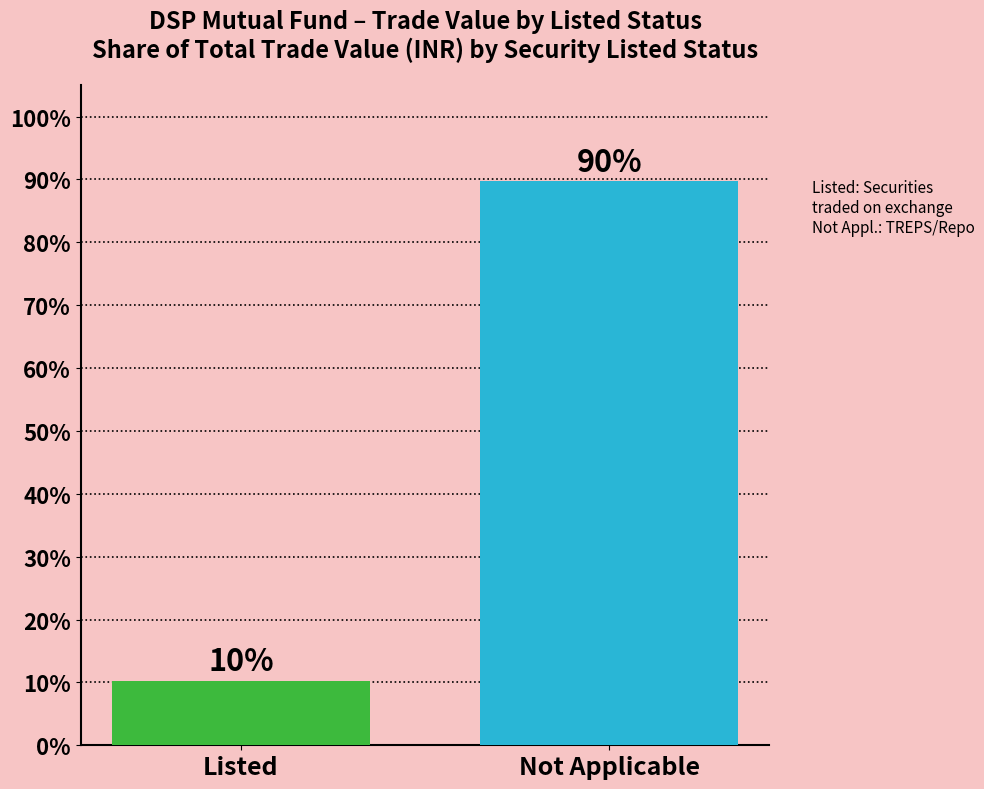

True or false: the data shows 89.7 at Not Applicable.

True